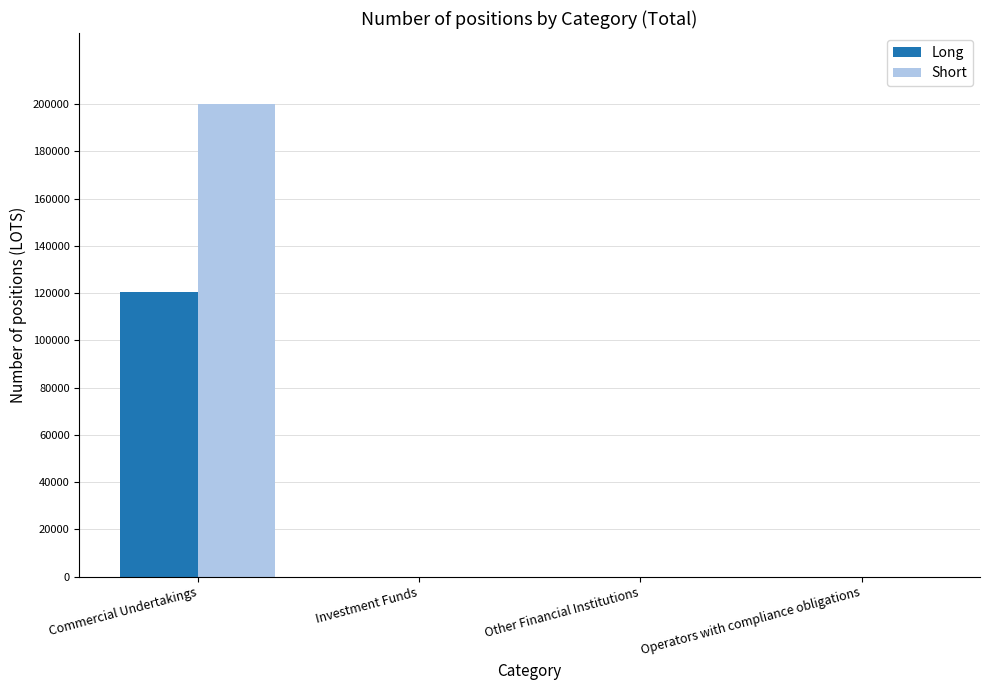

Between Commercial Undertakings and Other Financial Institutions, which series saw the biggest shift?

Short